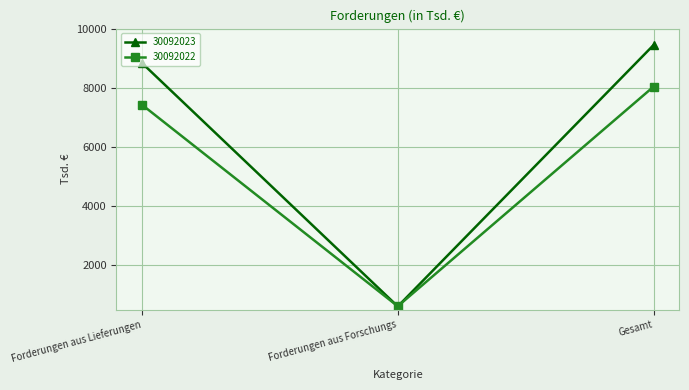

What is the difference between the 30092022 values at Gesamt and Forderungen aus Forschungs?

7424